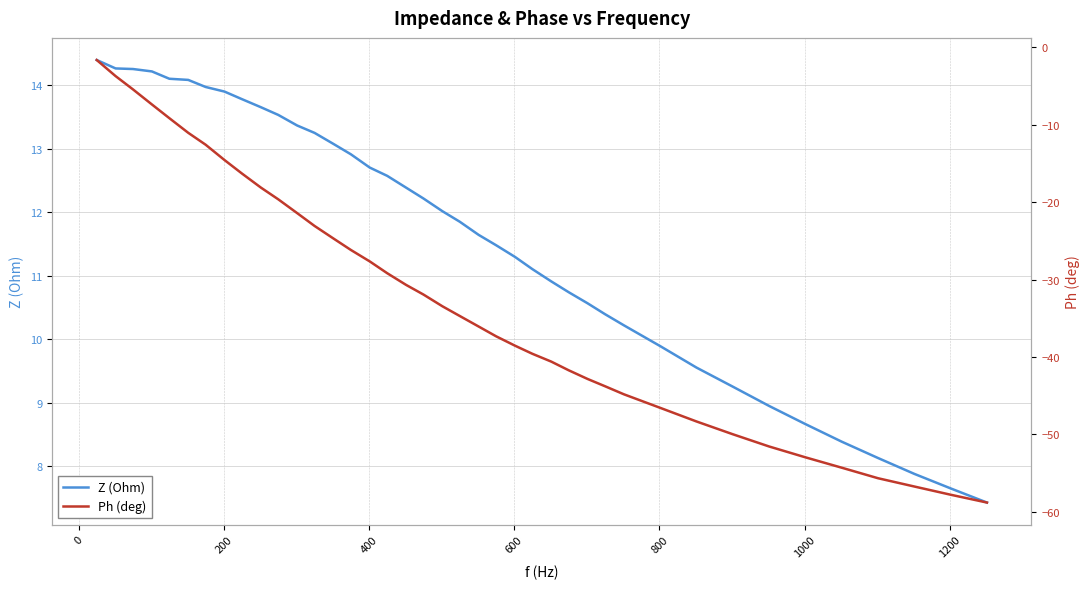

True or false: Z (Ohm) has more than 0 interior local peaks.

False